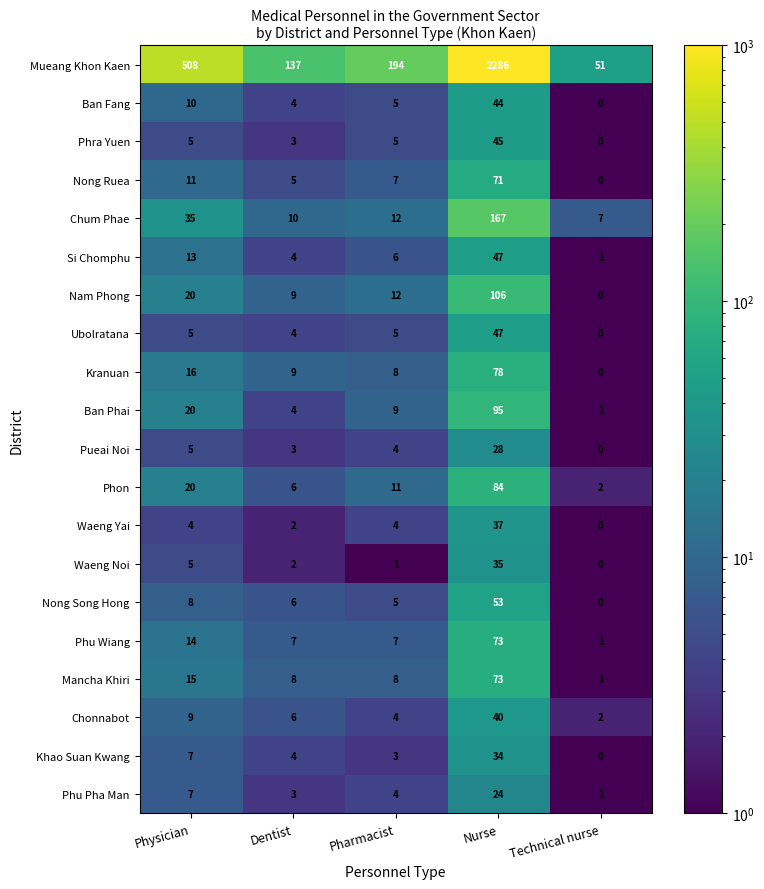

Which series has the widest spread of values?

Mueang Khon Kaen